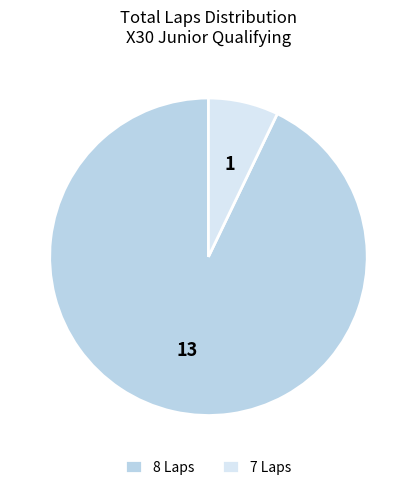

The 8 Laps slice represents 98% of the pie. True or false?

False